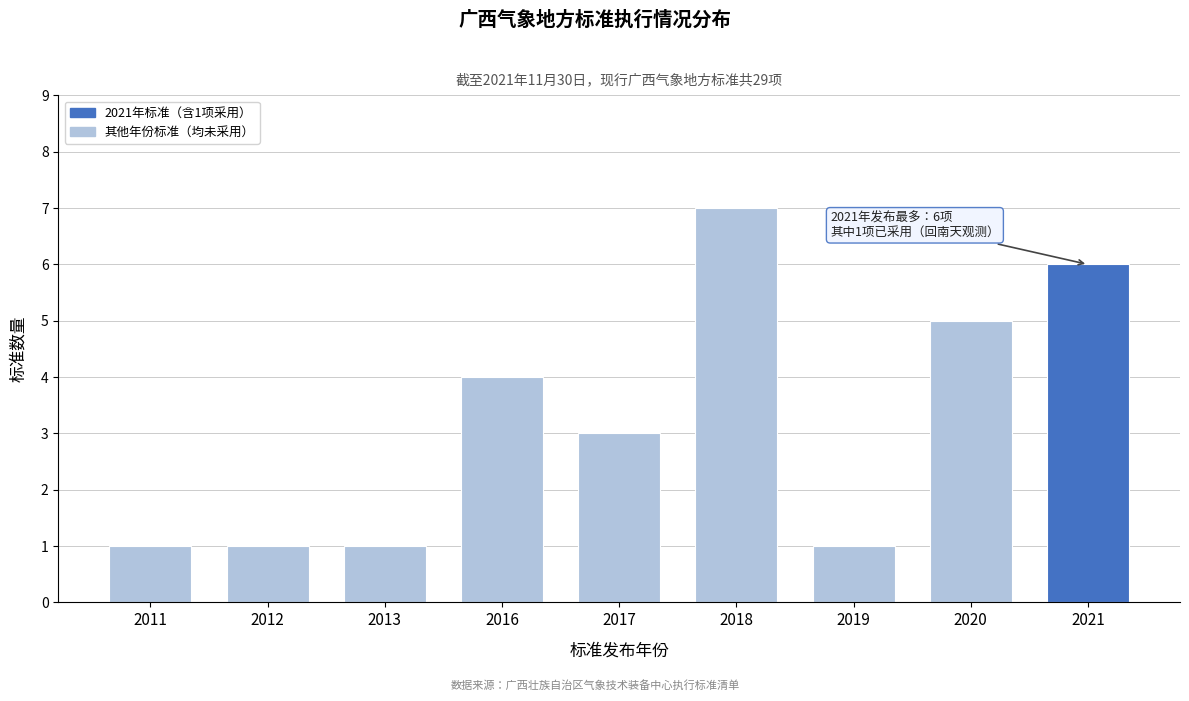

Reading left to right, extract all data points from this chart.

1	1	1	4	3	7	1	5	6